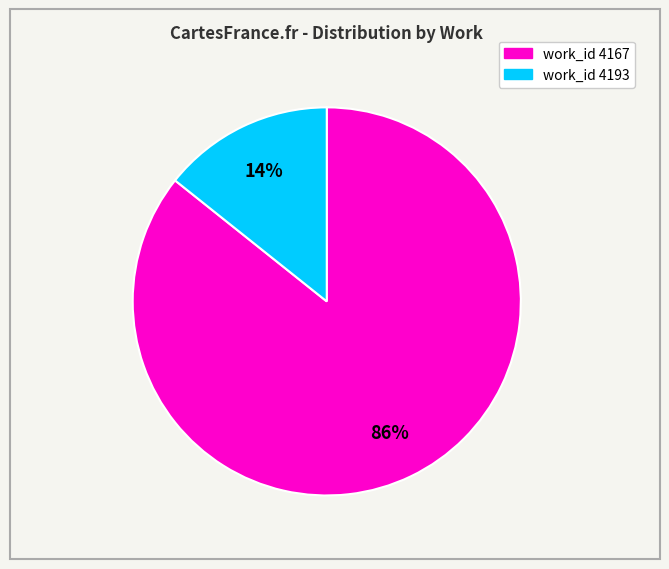

Does any single category account for the majority?

Yes